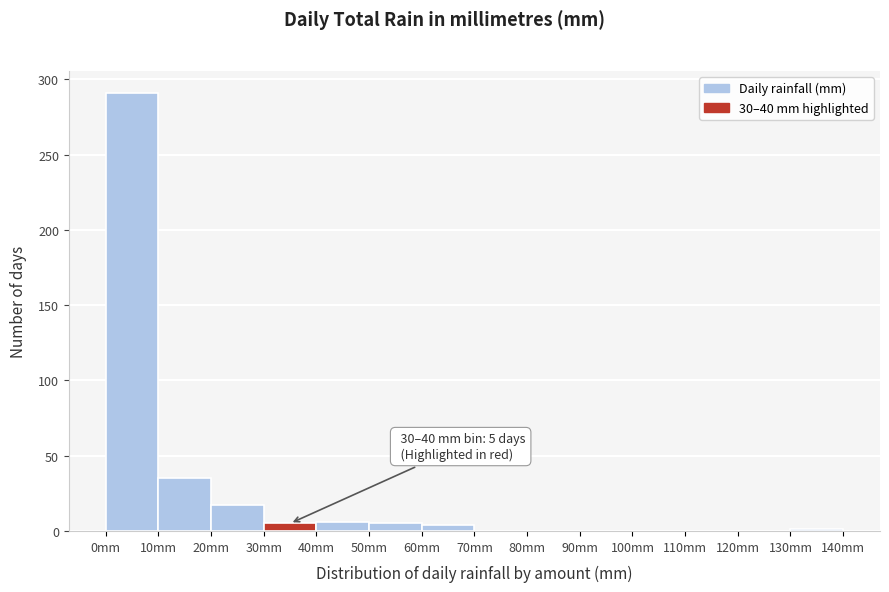

Over which range of the x-axis is the bar tallest?

0 to 10